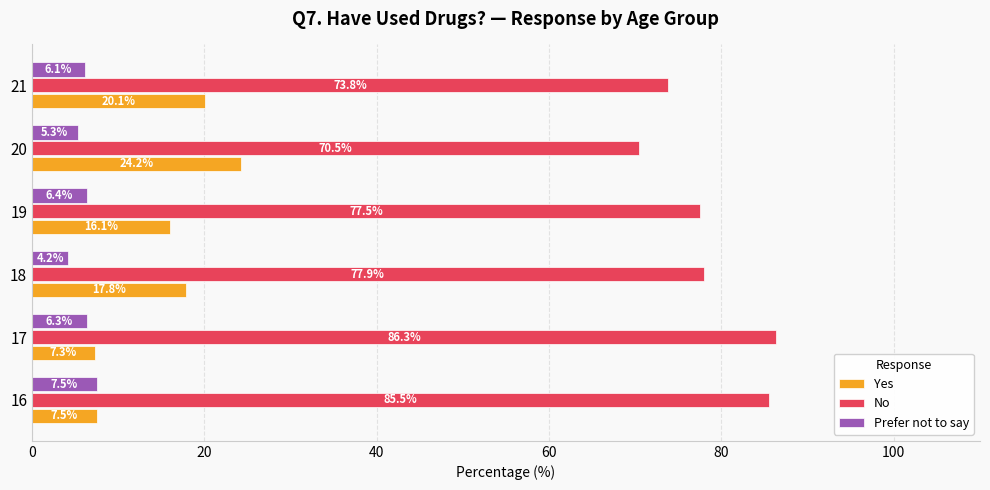

What are all the series names shown in the legend?

Yes, No, Prefer not to say